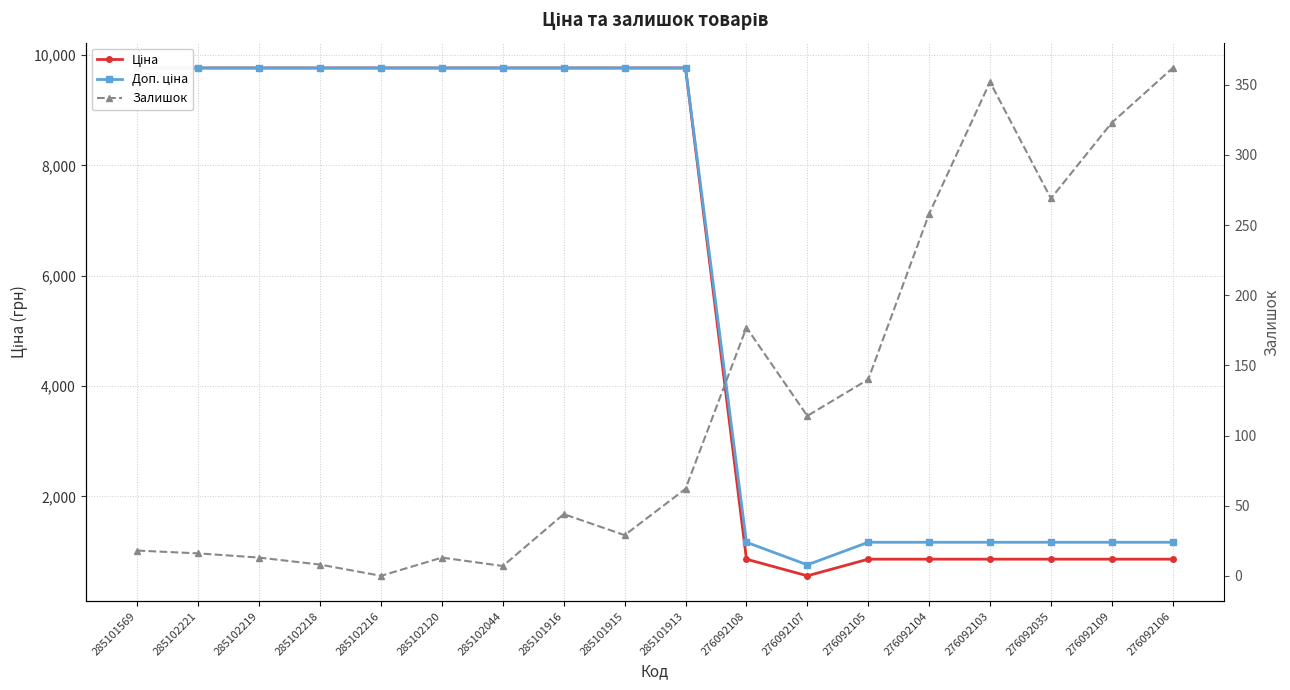

At 276092104, list the series in order from largest to smallest.

Доп. ціна, Ціна, Залишок